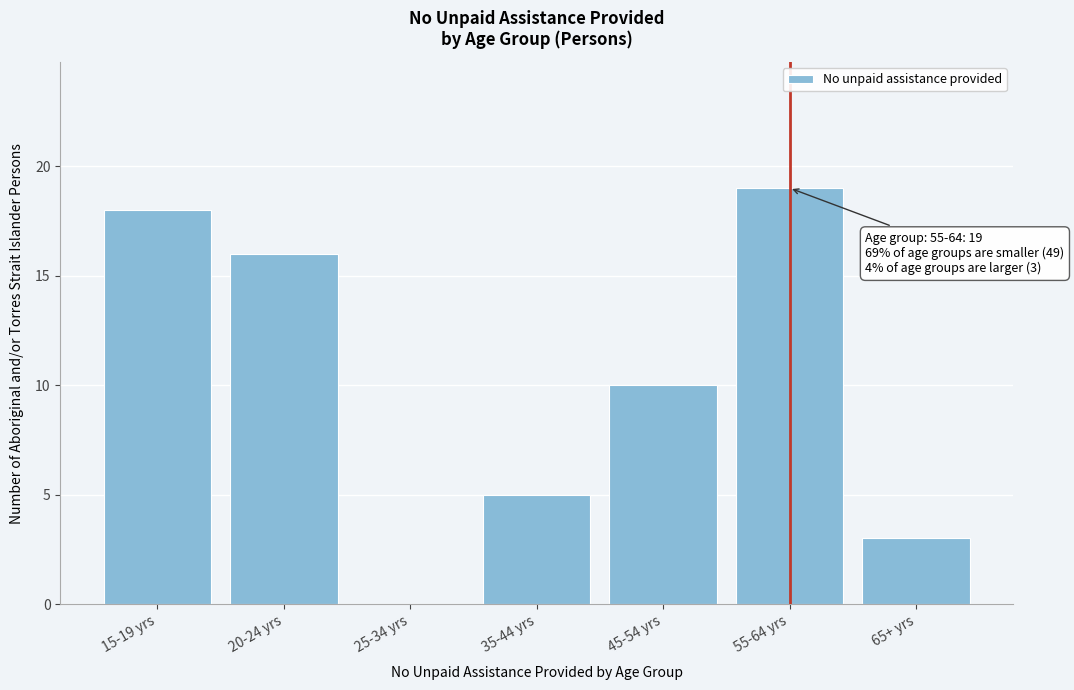

Reading left to right, extract all data points from this chart.

15-19 yrs=18	20-24 yrs=16	25-34 yrs=0	35-44 yrs=5	45-54 yrs=10	55-64 yrs=19	65+ yrs=3